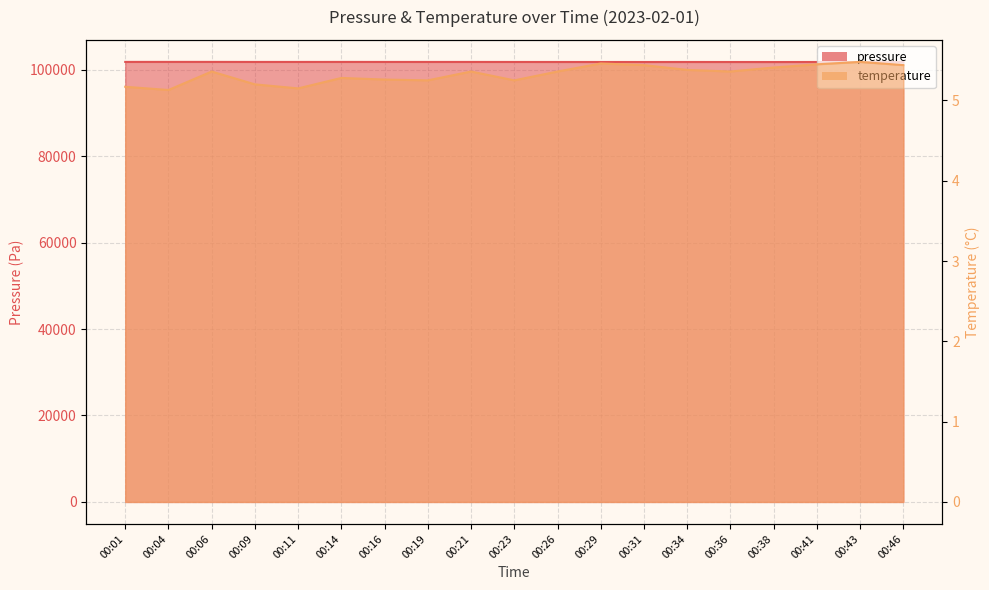

At which category does the chart reach its minimum across all series?

00:04